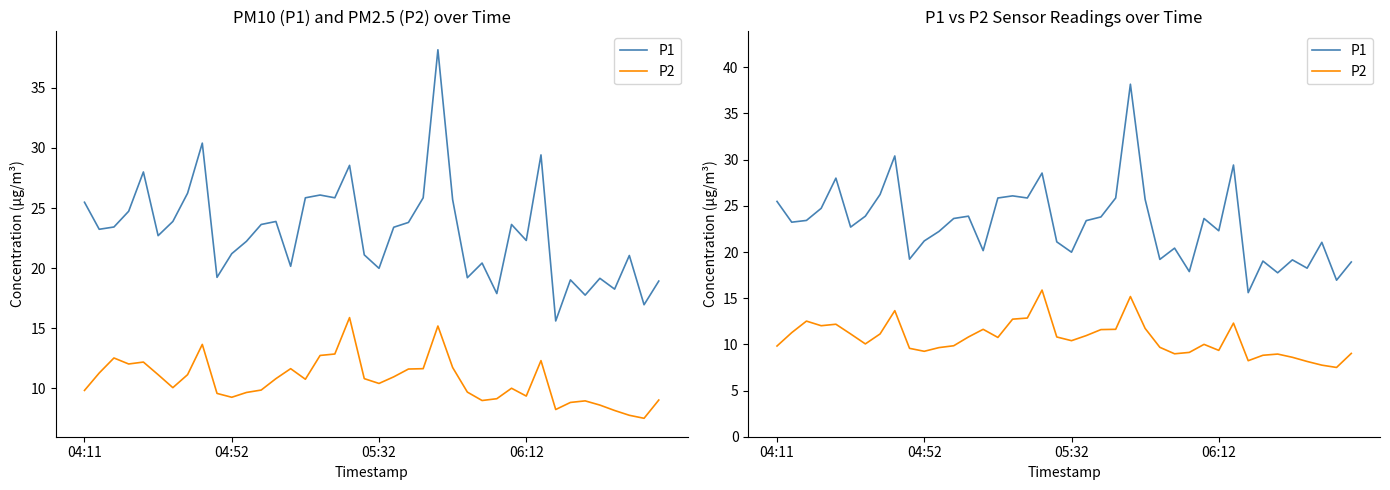

What is the sum of the P1 values at 18 and 38?

45.5